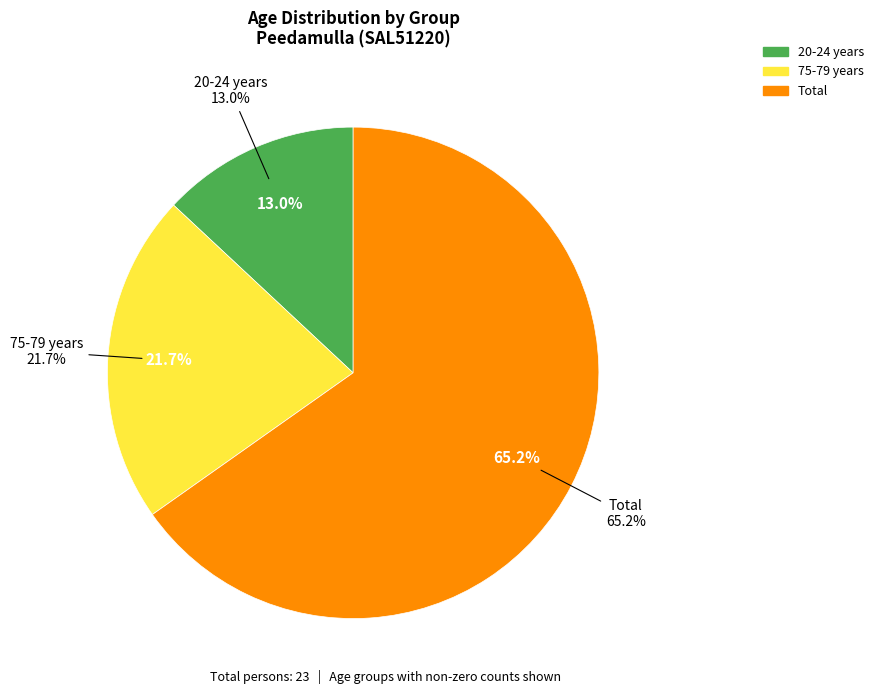

Combined, do 20-24 years and 75-79 years account for over 50%?

No